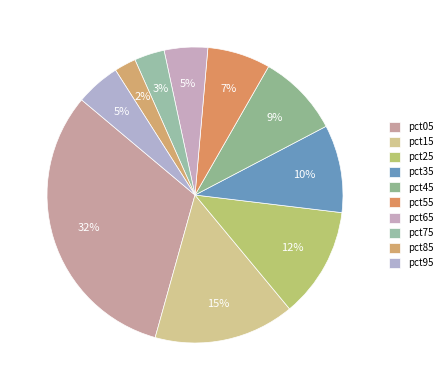

Which has a higher value, pct95 or pct75?

pct95